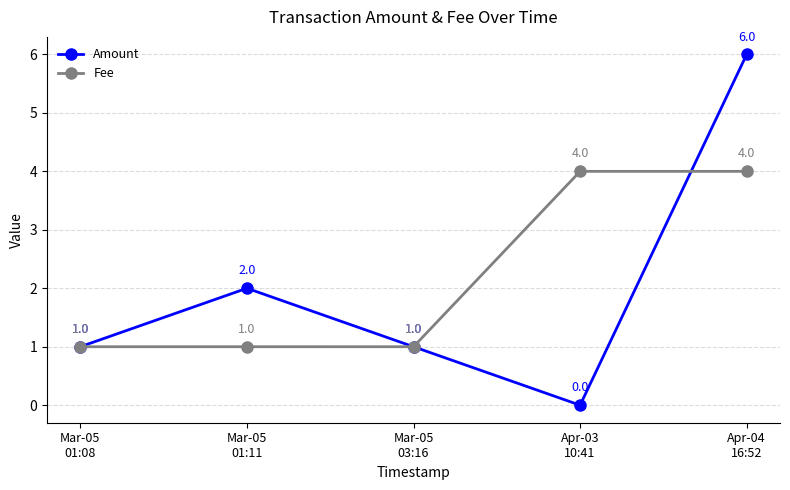

Reading left to right, list all the values displayed in this chart.

Amount: Mar-05
01:08=1.0	Mar-05
01:11=2.0	Mar-05
03:16=1.0	Apr-03
10:41=0.0	Apr-04
16:52=6.0
Fee: Mar-05
01:08=1.0	Mar-05
01:11=1.0	Mar-05
03:16=1.0	Apr-03
10:41=4.0	Apr-04
16:52=4.0